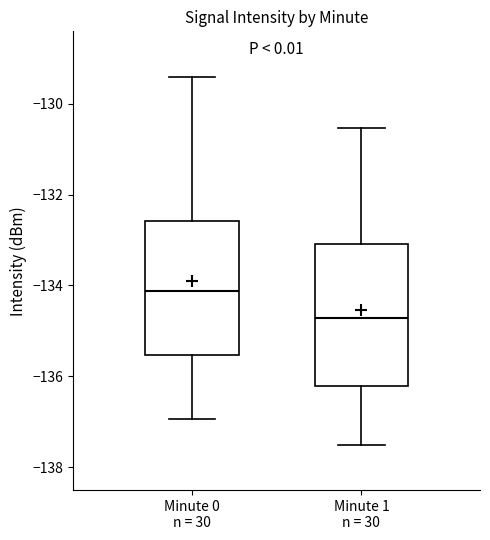

Reading left to right, transcribe this box plot: for each box, give where its median line is, the range the box spans, and where its two whiskers end, as read against the y-axis. The values are not printed on the chart, so give them approximately, as read against the axis.

Minute 0 n = 30: median -134.2, box -135.6 to -132.6, whiskers -137.0 to -129.4
Minute 1 n = 30: median -134.8, box -136.2 to -133.0, whiskers -137.6 to -130.6